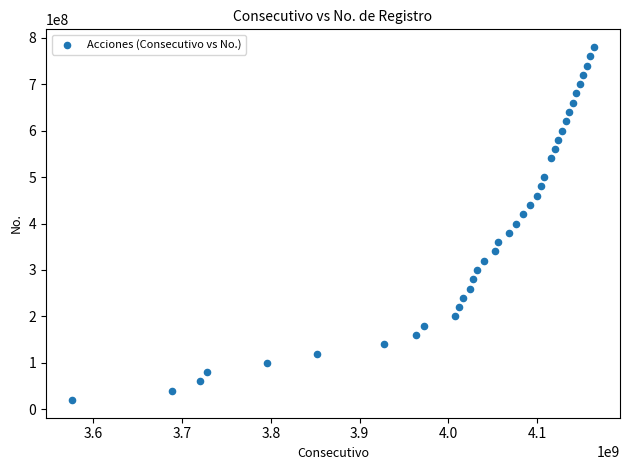

What is the range of X values (max minus min)?

588000000